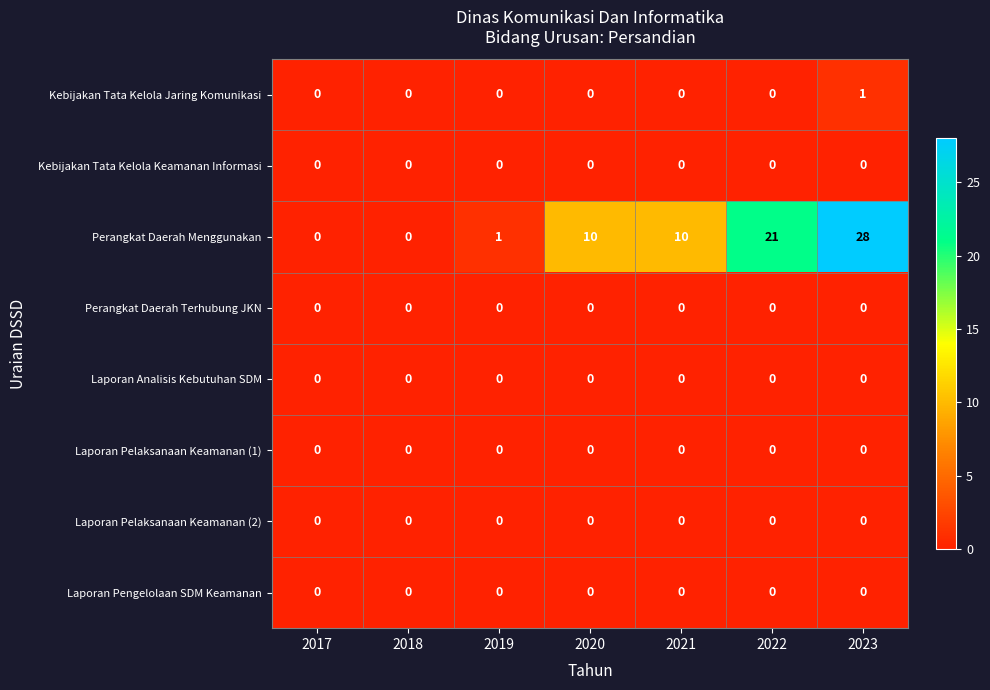

The Laporan Pelaksanaan Keamanan (1) series shows 0 at 2022. True or false?

True